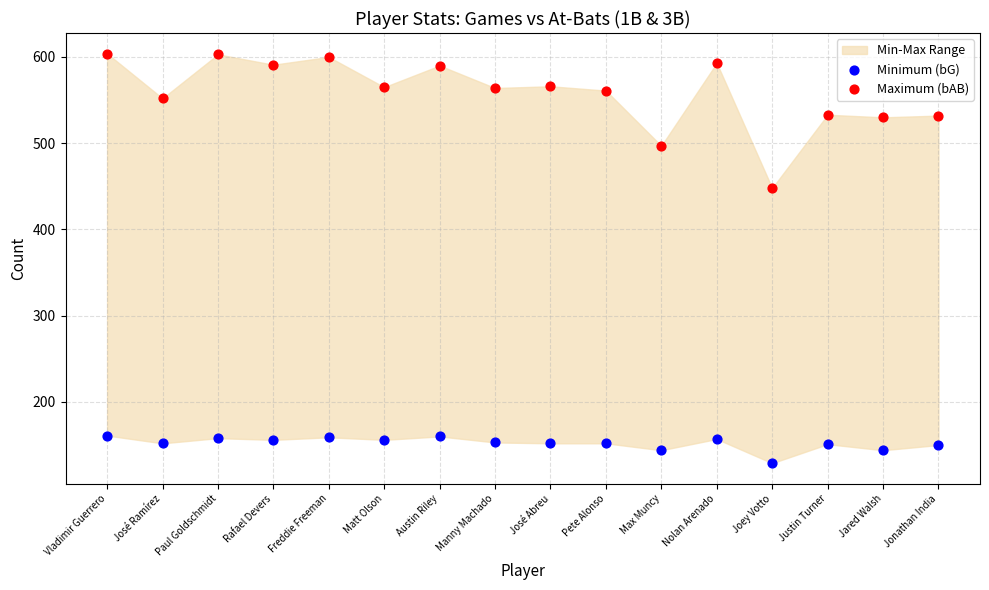

Which series reaches the minimum Y coordinate?

Minimum (bG)